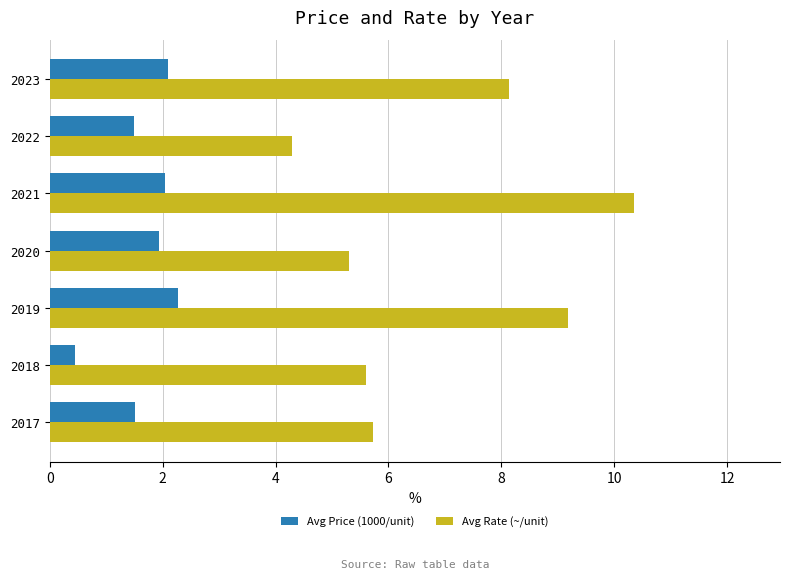

What is the minimum value for Avg Rate (~/unit)?

4.3